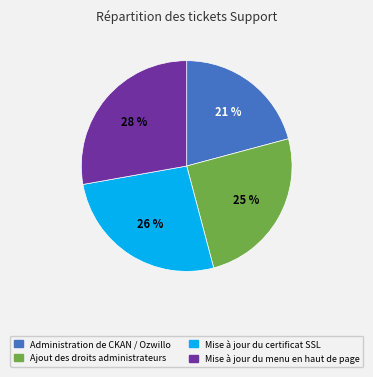

The Administration de CKAN / Ozwillo slice represents 29% of the pie. True or false?

False